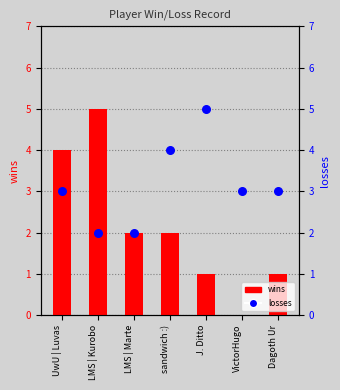

Which series contains the highest Y value?

wins